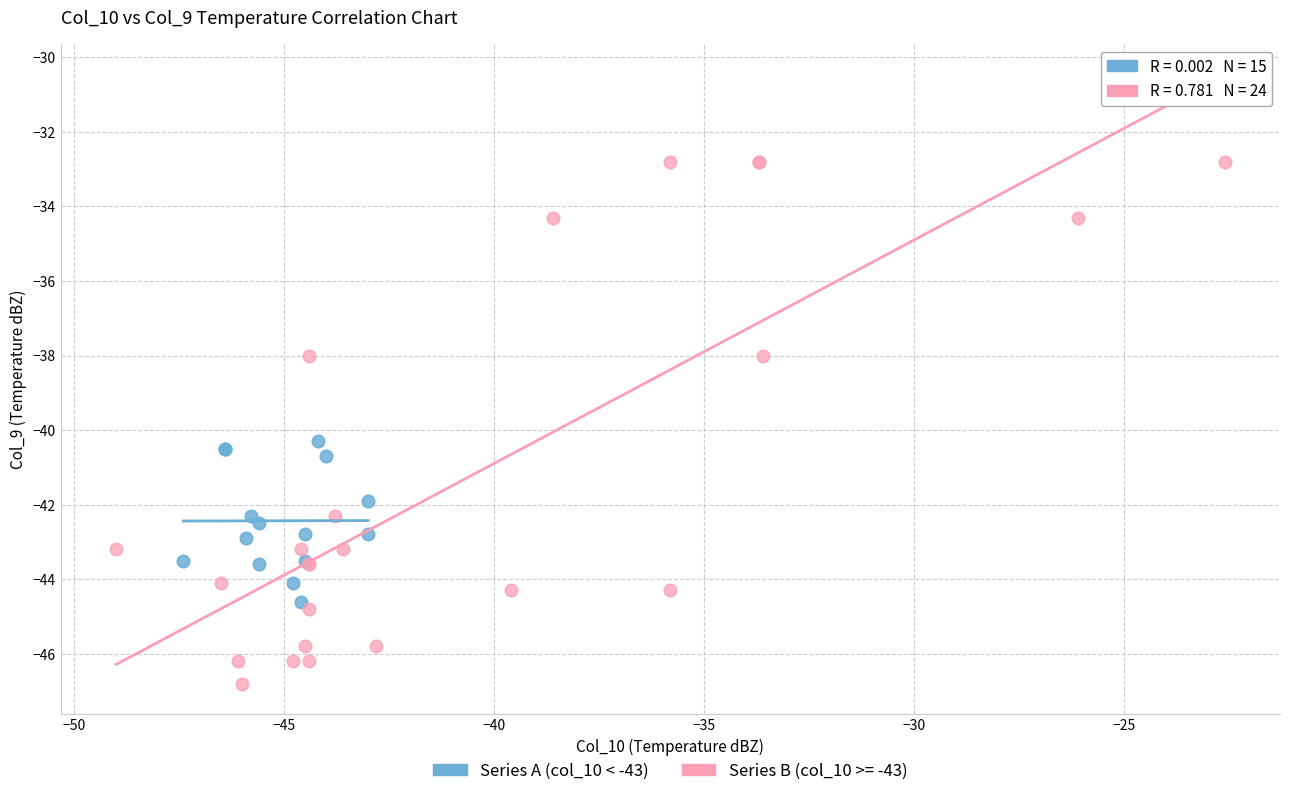

Which series reaches the maximum Y coordinate?

Series B (col_10 >= -43)